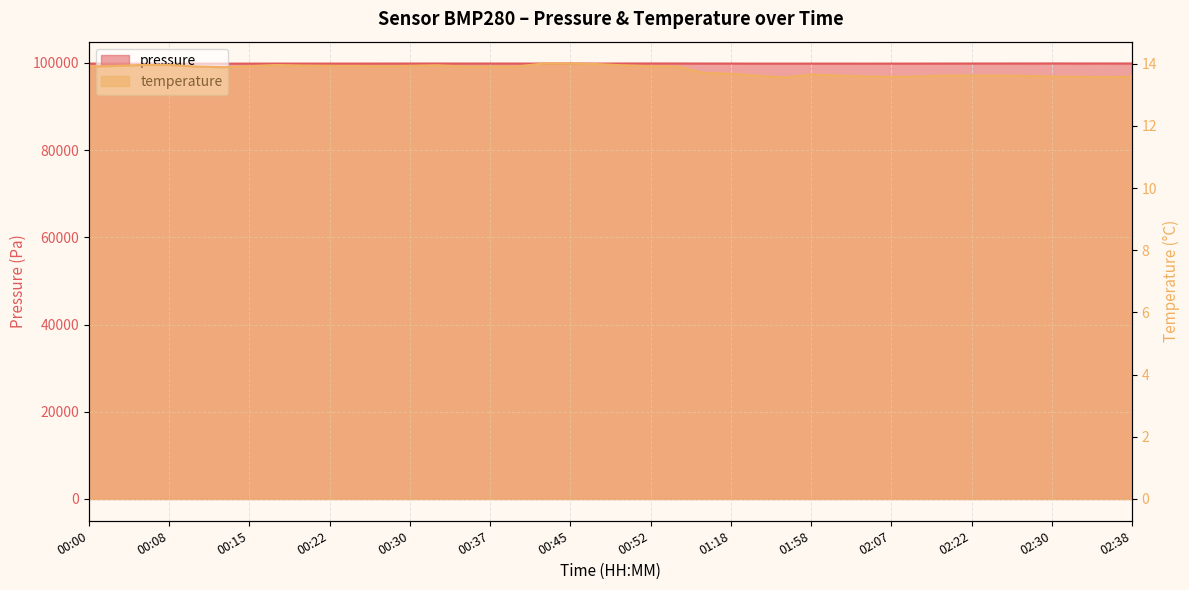

At which category is the sum across all series the highest?

02:30